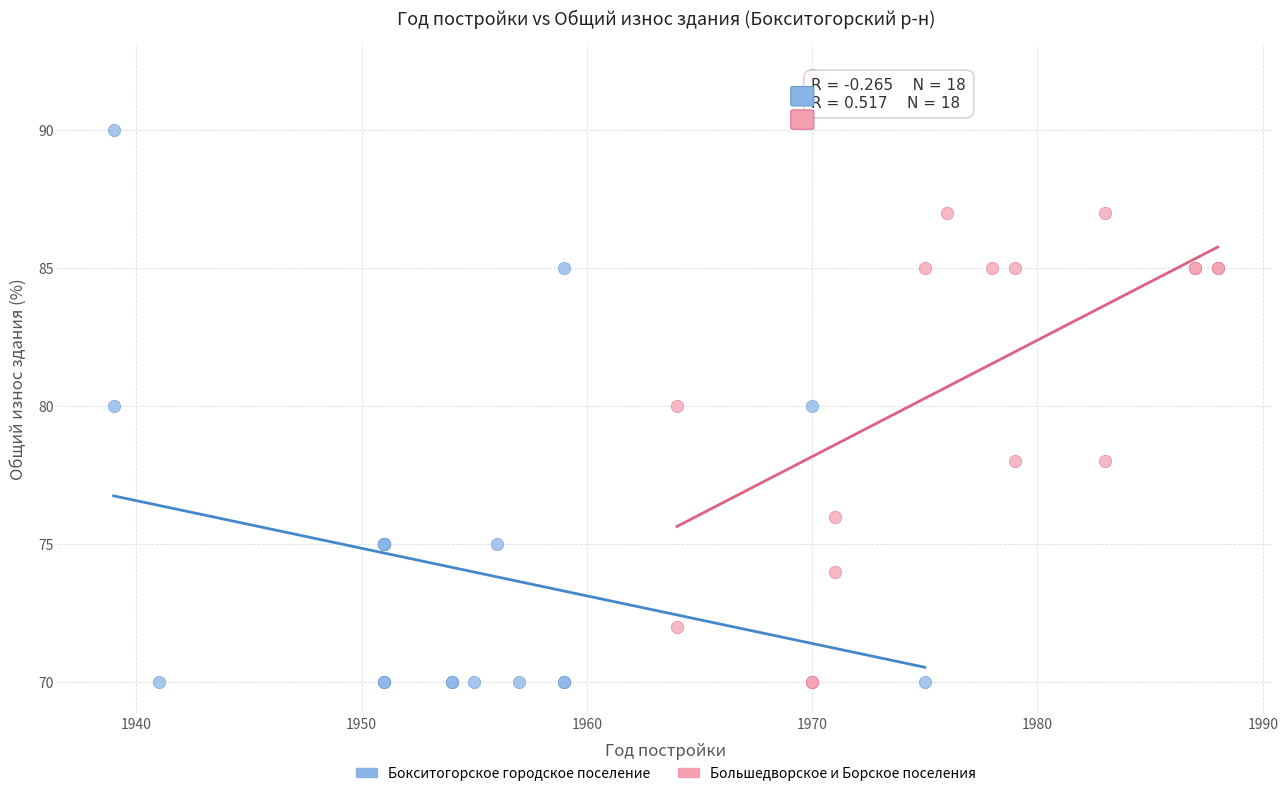

Which series has the largest Y range (max minus min)?

Большедворское и Борское поселения